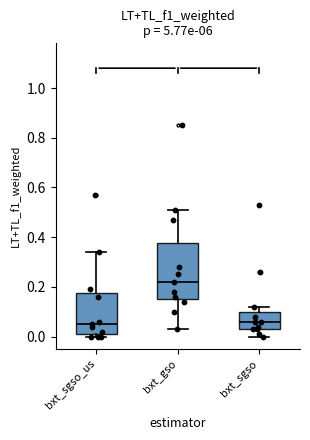

Comparing the boxes themselves (not the whiskers), which one is the tallest?

bxt_gso